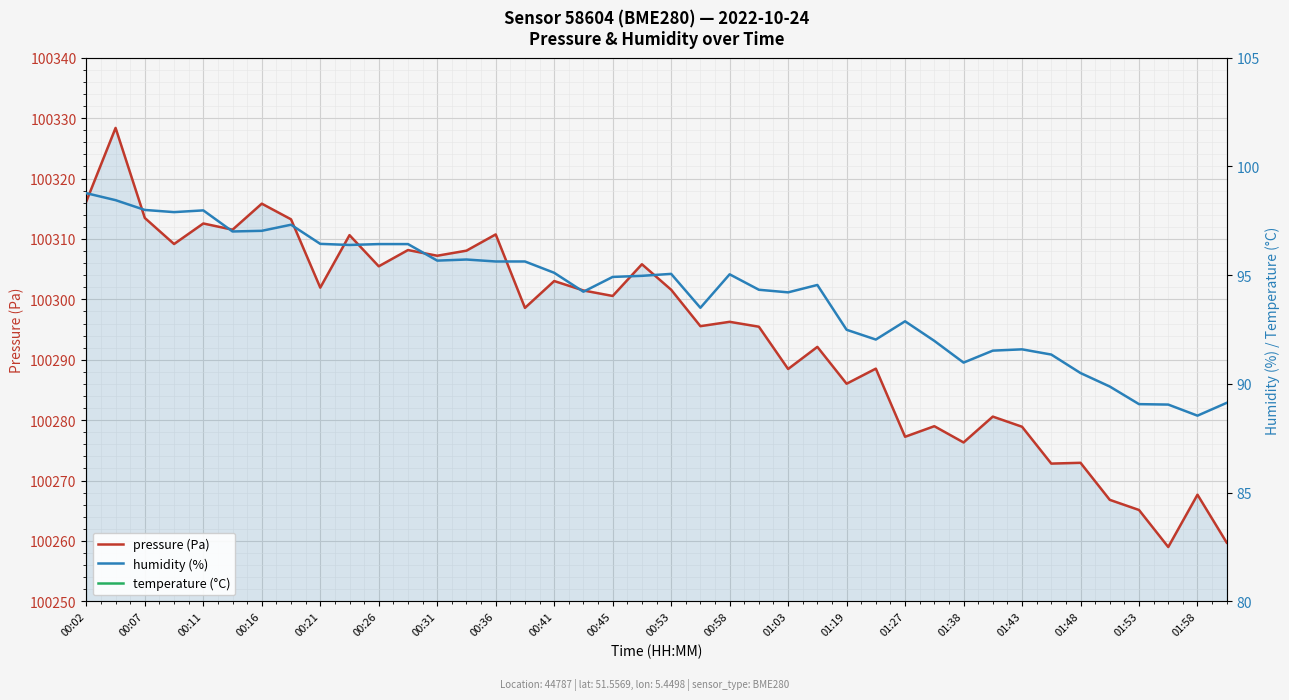

At how many categories does at least one series exceed 24406?

40